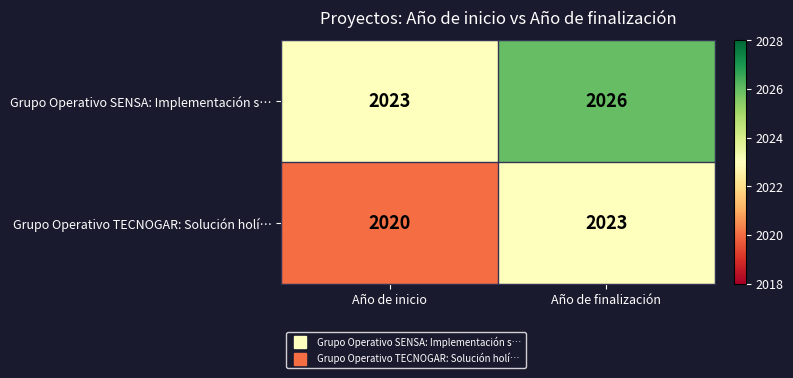

Rank the series at Año de finalización from highest to lowest value.

Grupo Operativo SENSA: Implementación s…, Grupo Operativo TECNOGAR: Solución holí…